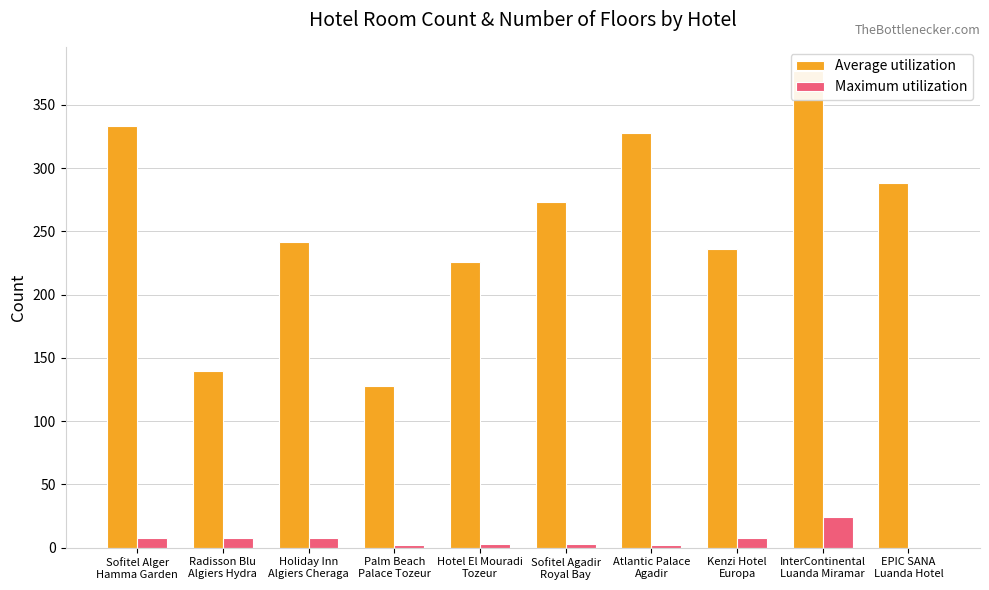

Count the number of categories in the chart.

10